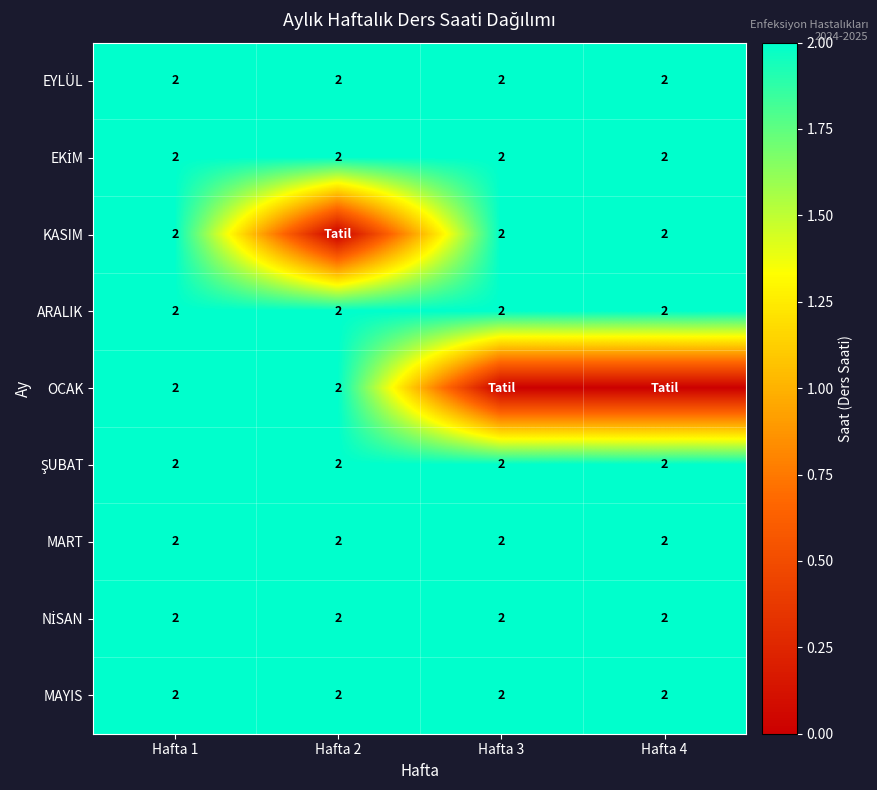

Is it true that MART equals 1 at Hafta 2?

False